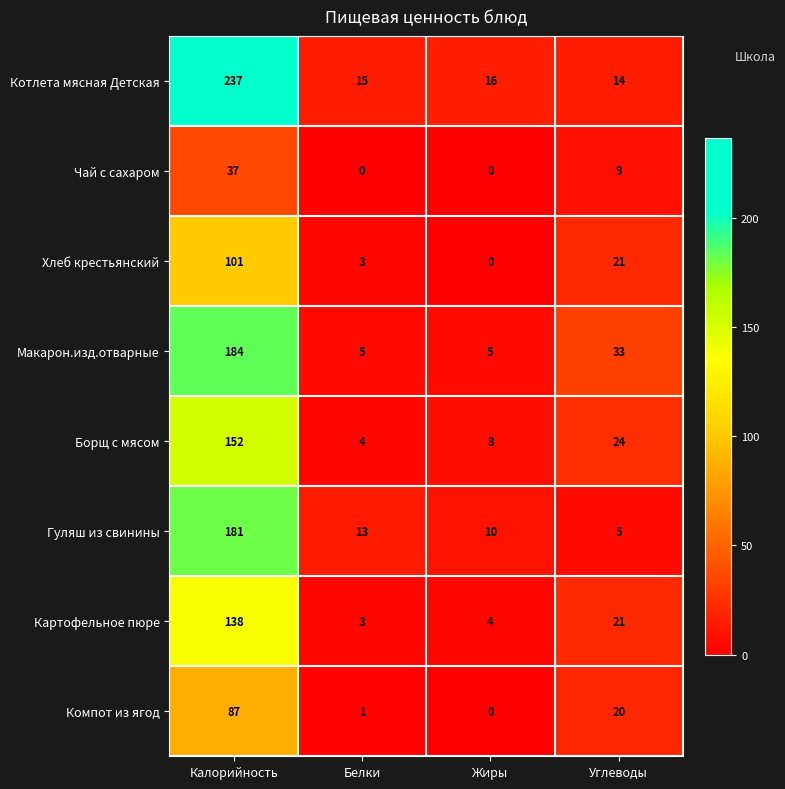

Between Калорийность and Углеводы, which series saw the biggest shift?

Котлета мясная Детская